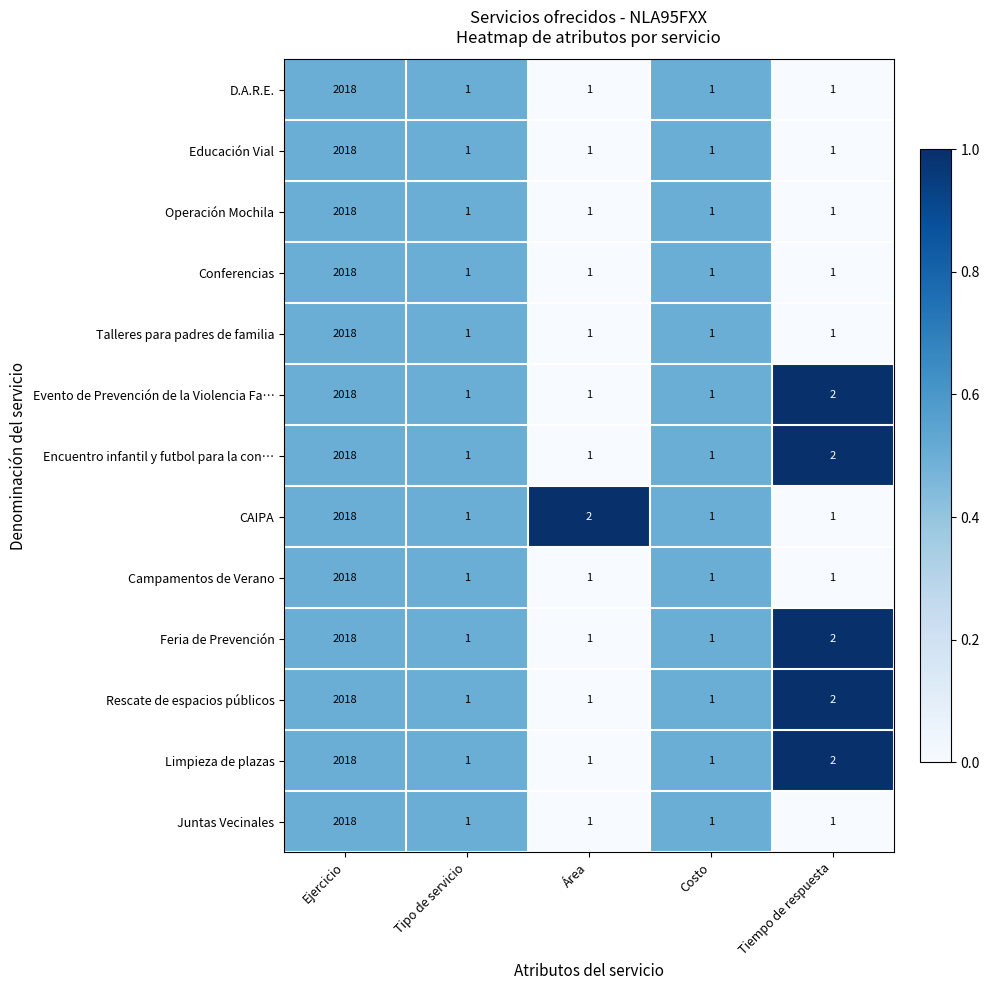

What is the sum of all Operación Mochila values?

2022